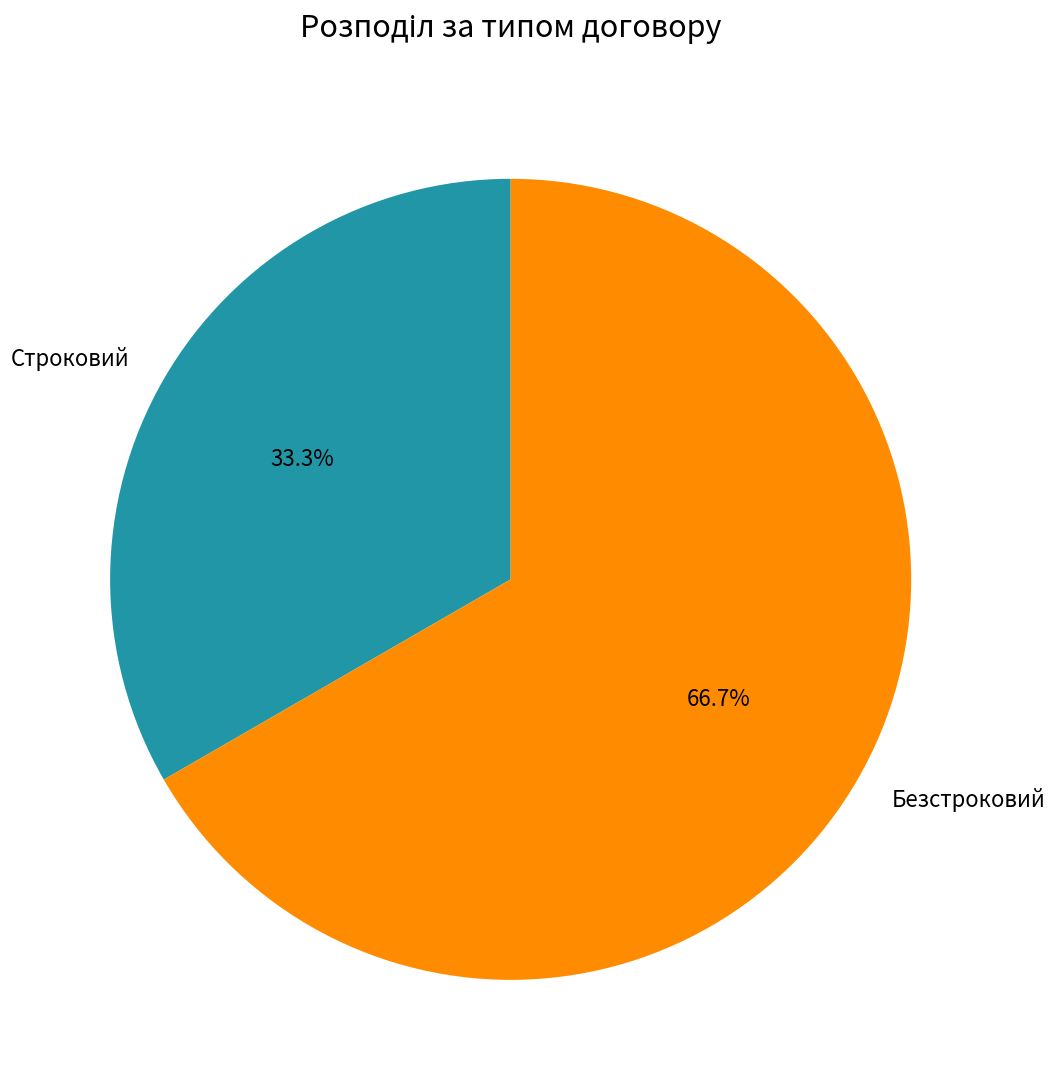

Which slice represents more than half of the pie?

Безстроковий